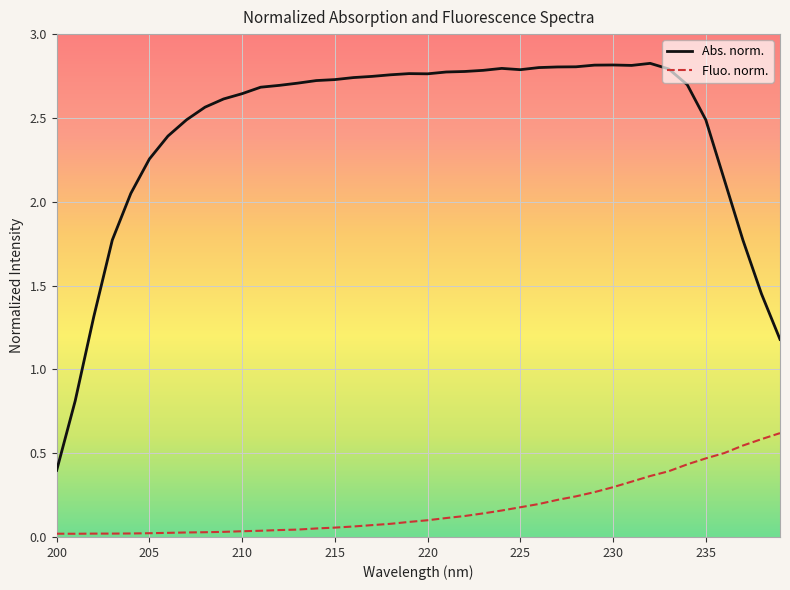

What is the highest value of the Fluo. norm. series?

0.6